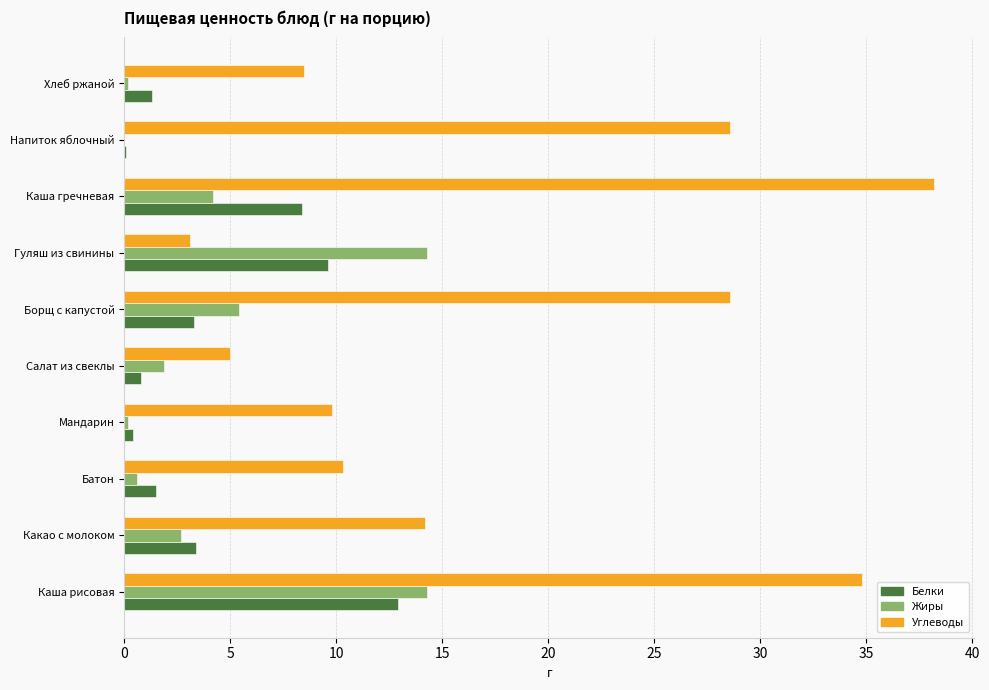

What are all the series names shown in the legend?

Белки, Жиры, Углеводы